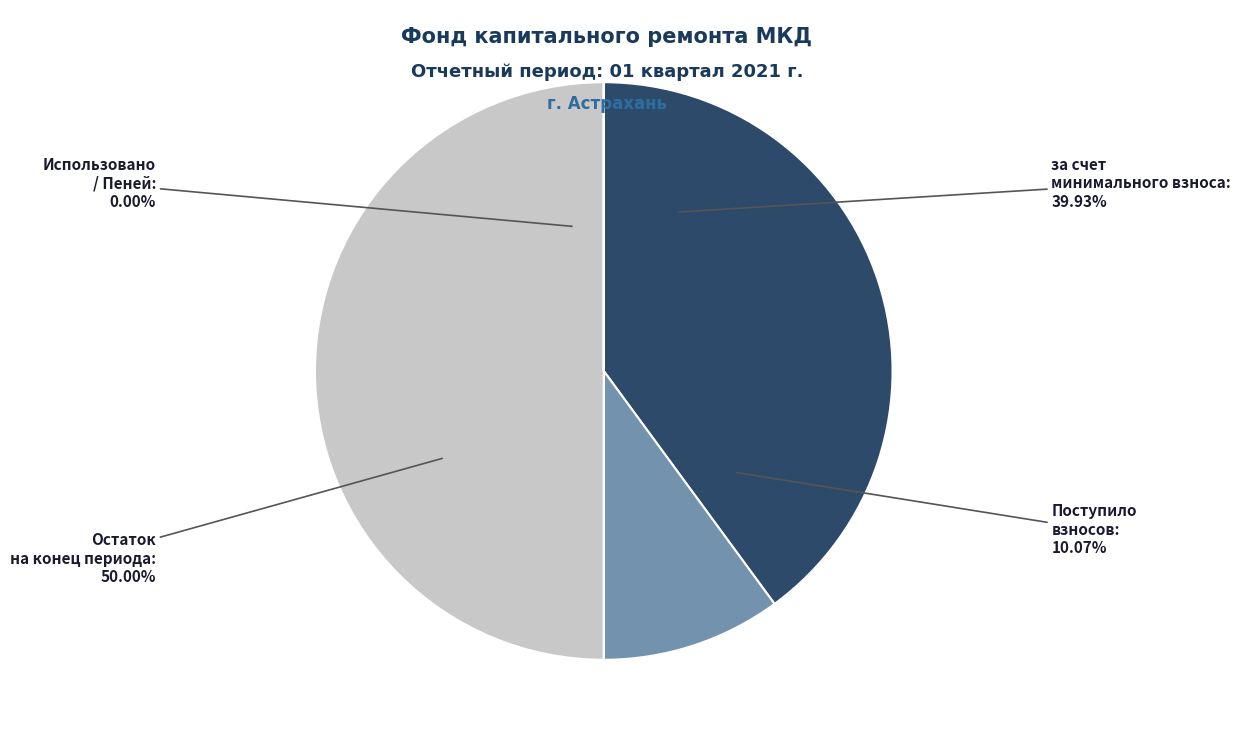

Is there a majority slice in this chart?

No